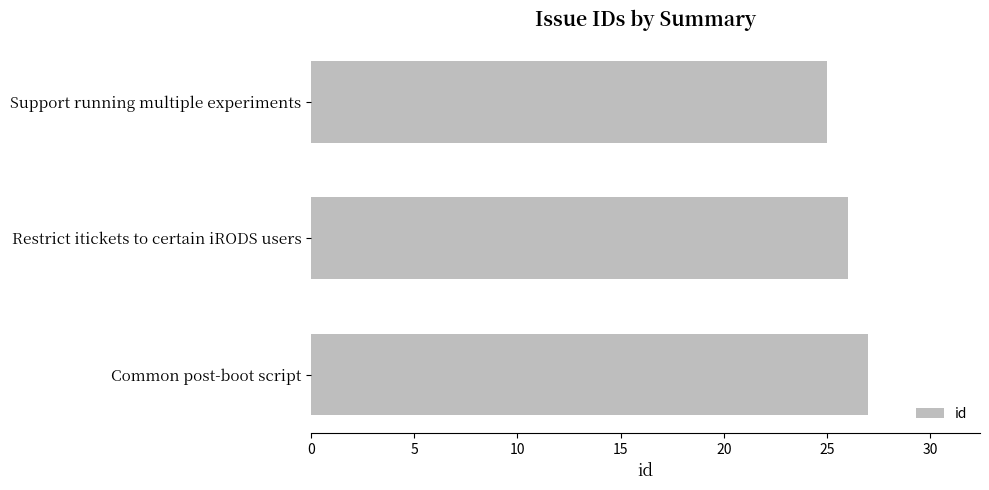

What is the sum of all values?

78